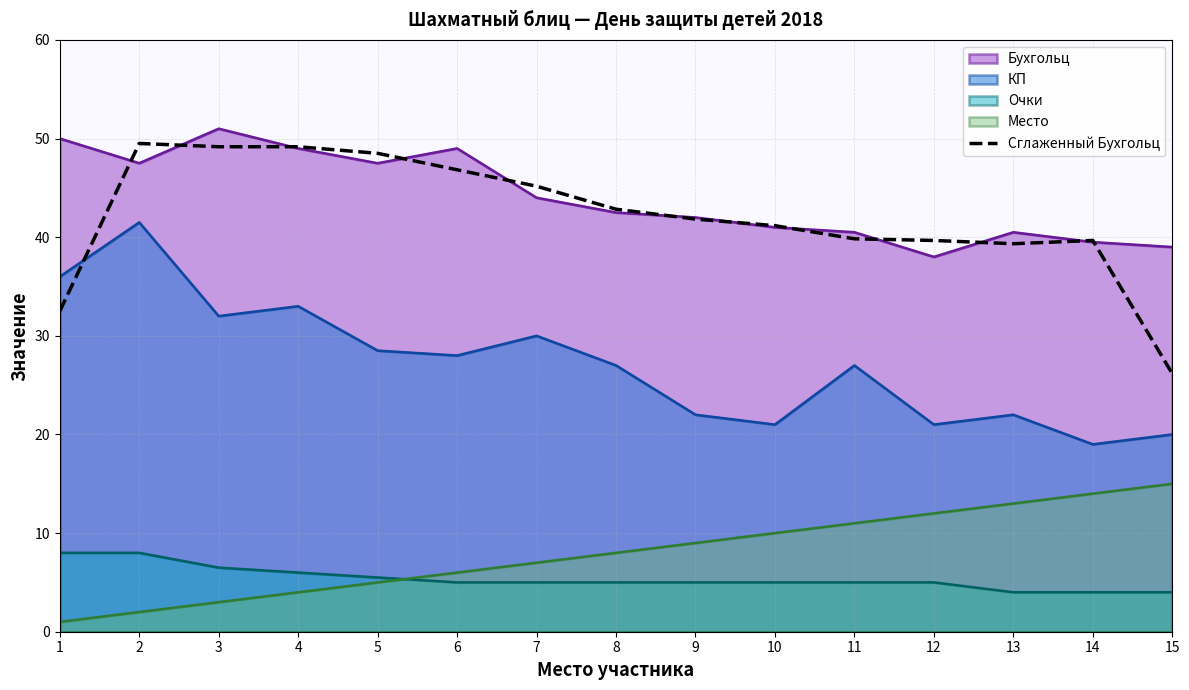

Is the value of Бухгольц at 5 greater than the value of Сглаженный Бухгольц at 9?

Yes